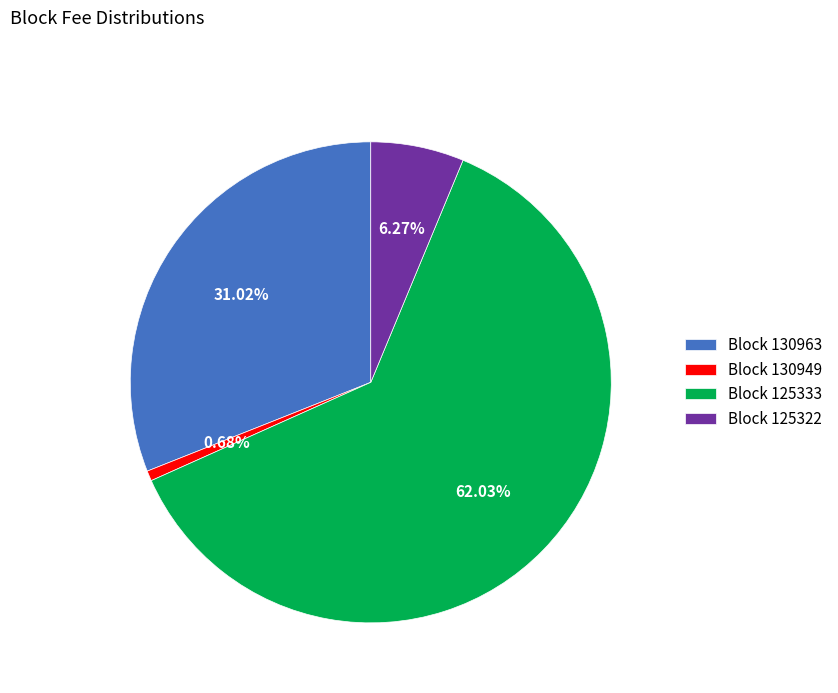

Which slice is the smallest?

Block 130949